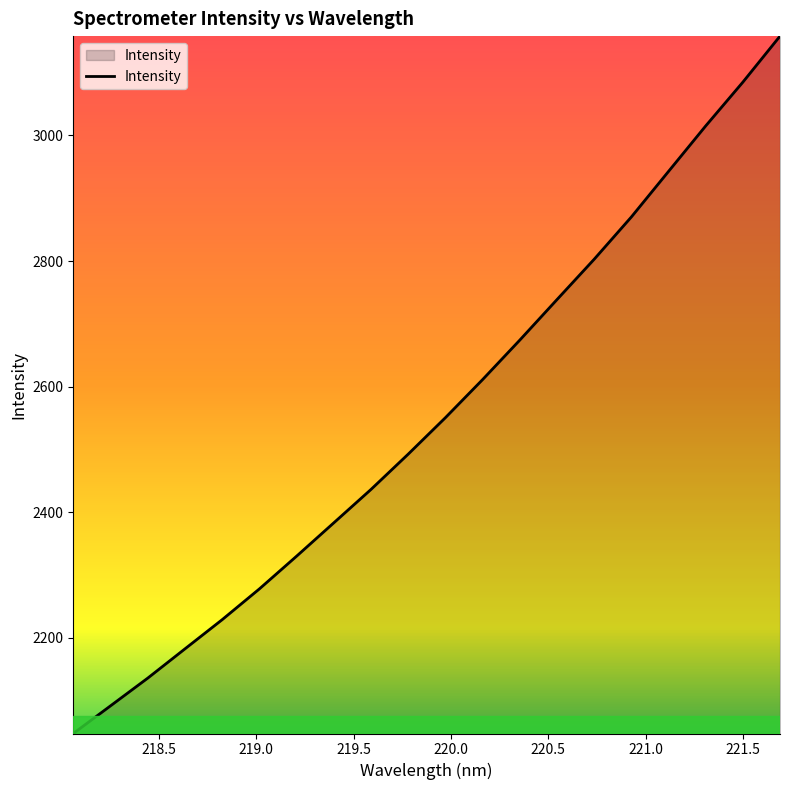

How many lines are shown in the chart?

1